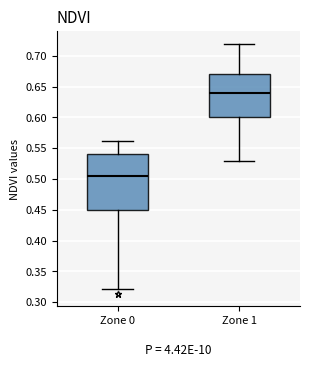

Which box is the tallest, from its lower edge to its upper edge?

Zone 0